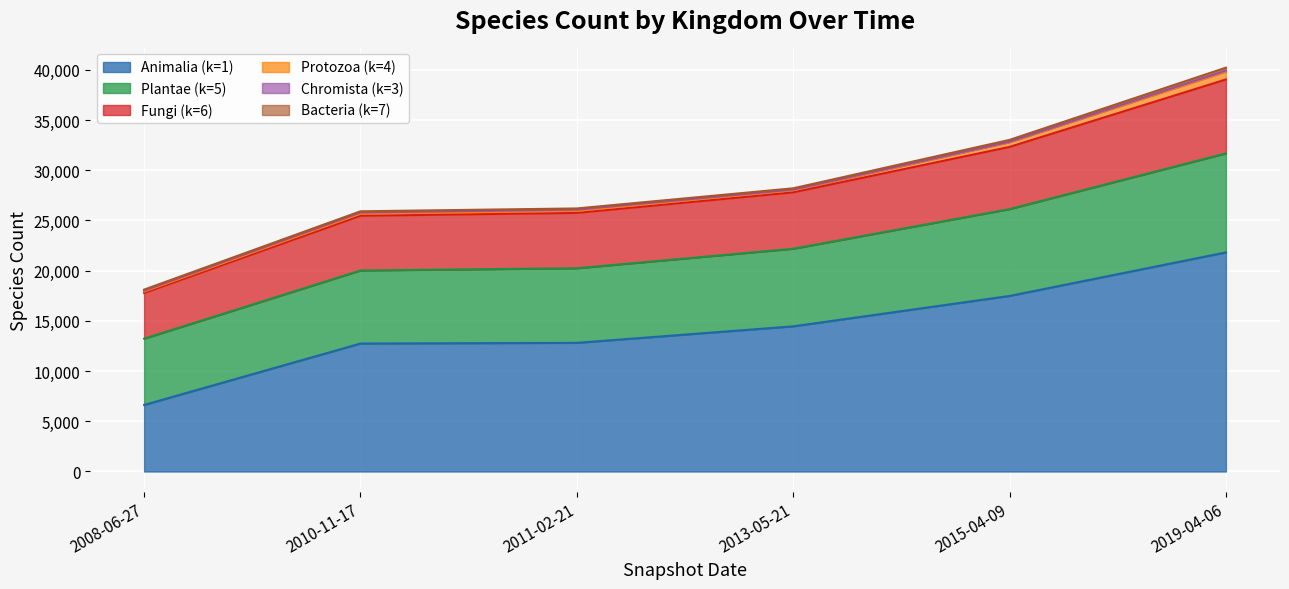

Which category has the lowest value in the Animalia (k=1) series?

2008-06-27